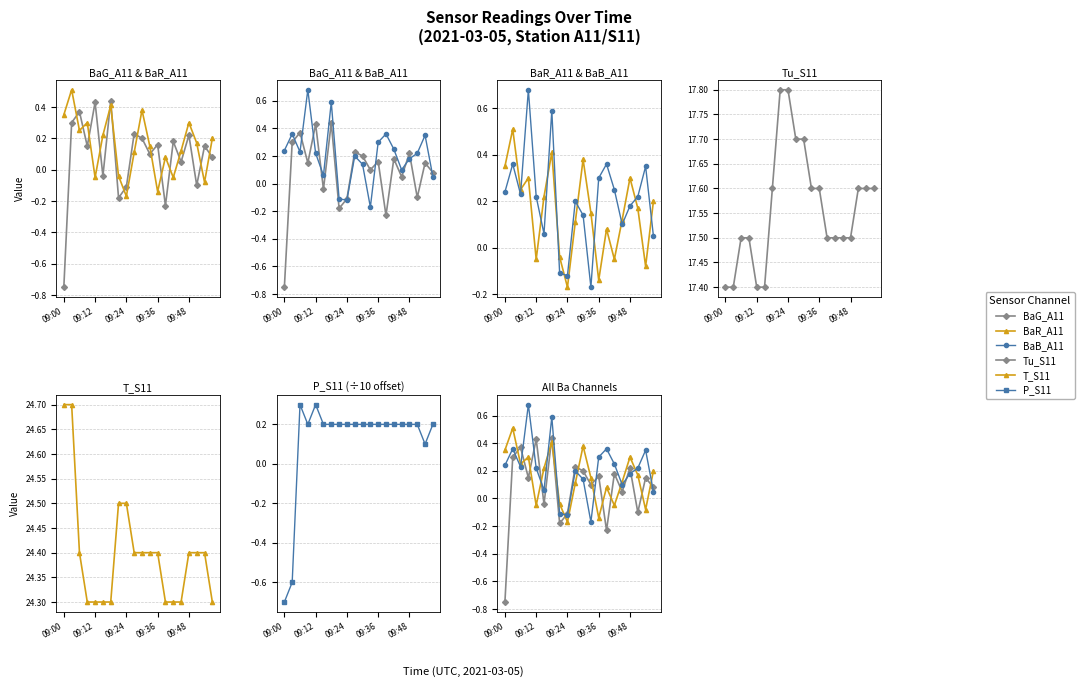

How many negative values does the BaG_A11 series have?

6